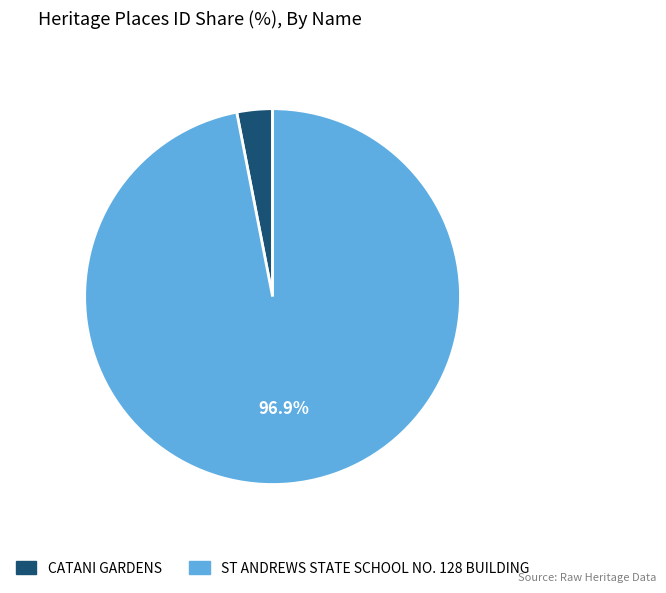

What percentage is the ST ANDREWS STATE SCHOOL NO. 128 BUILDING slice, to the nearest percent?

97%